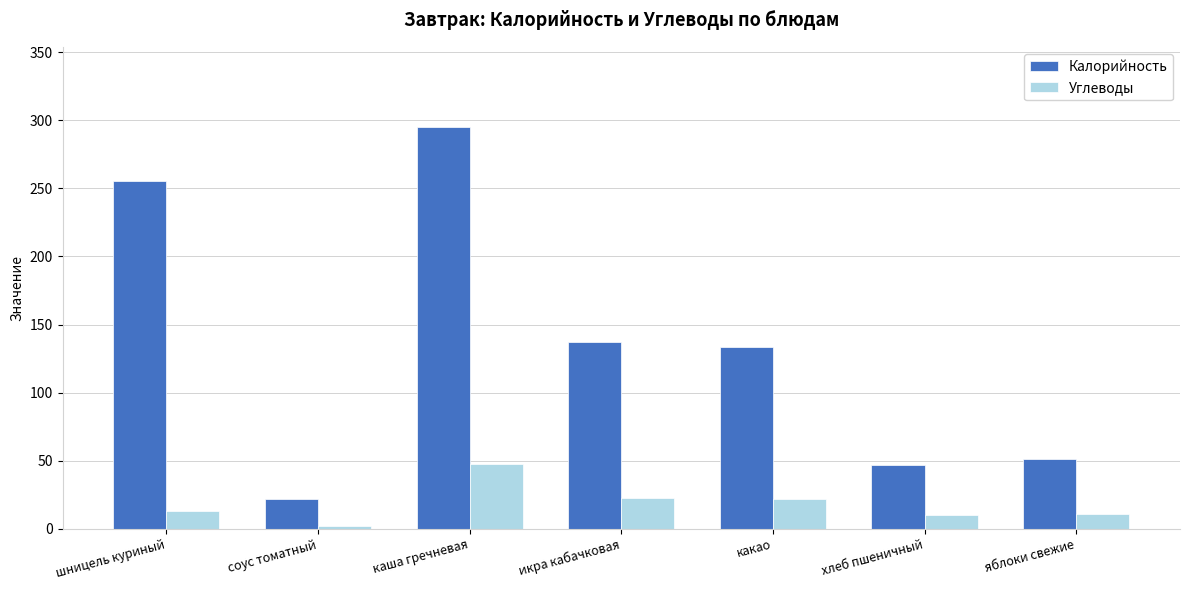

What is the average value of the Калорийность series?

134.4